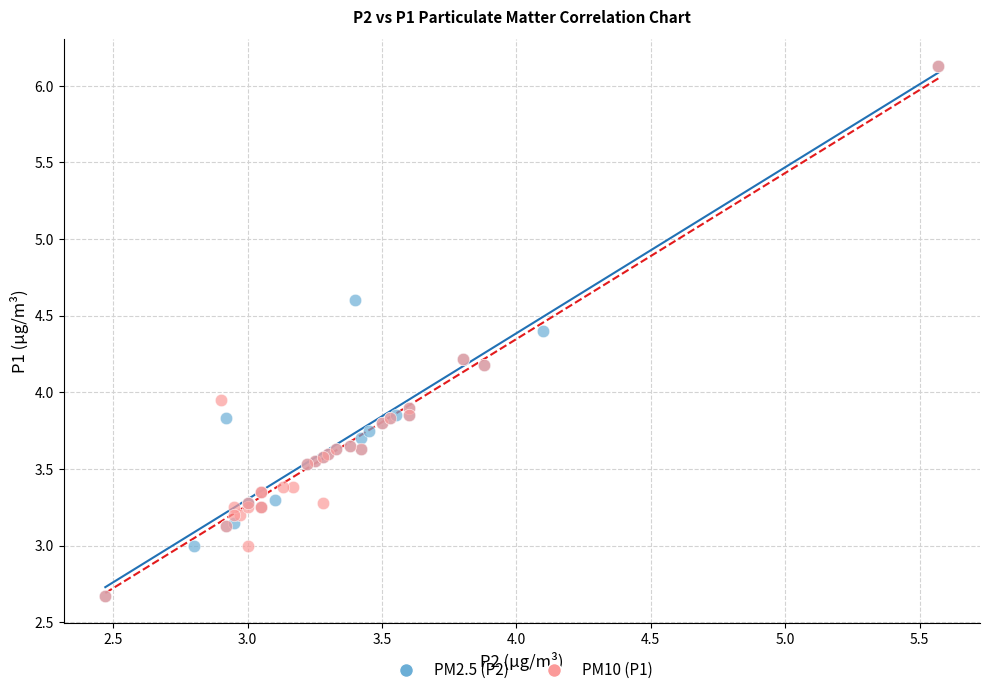

What are all the series names shown in the legend?

PM2.5 (P2), PM10 (P1)